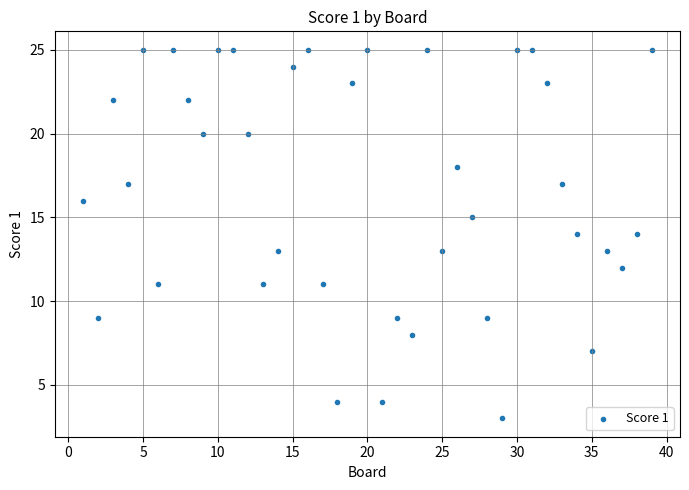

What is the range of X values (max minus min)?

38